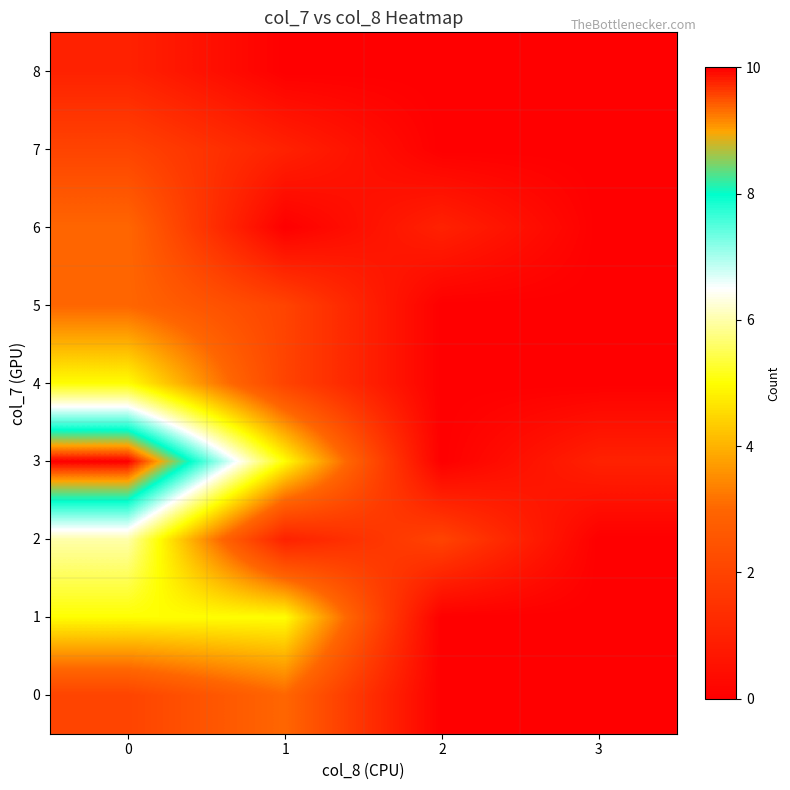

Which series has the widest spread of values?

3